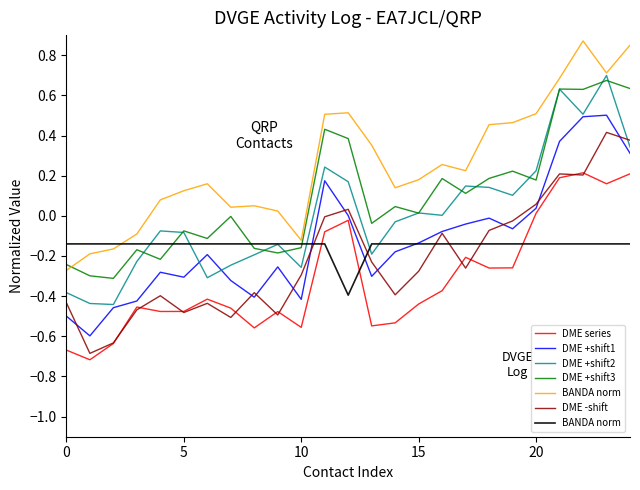

True or false: DME +shift3 and DME series intersect in this chart.

False